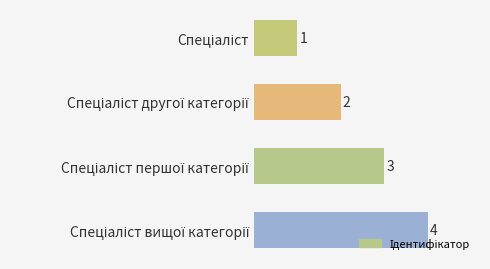

What is the greatest value displayed?

4